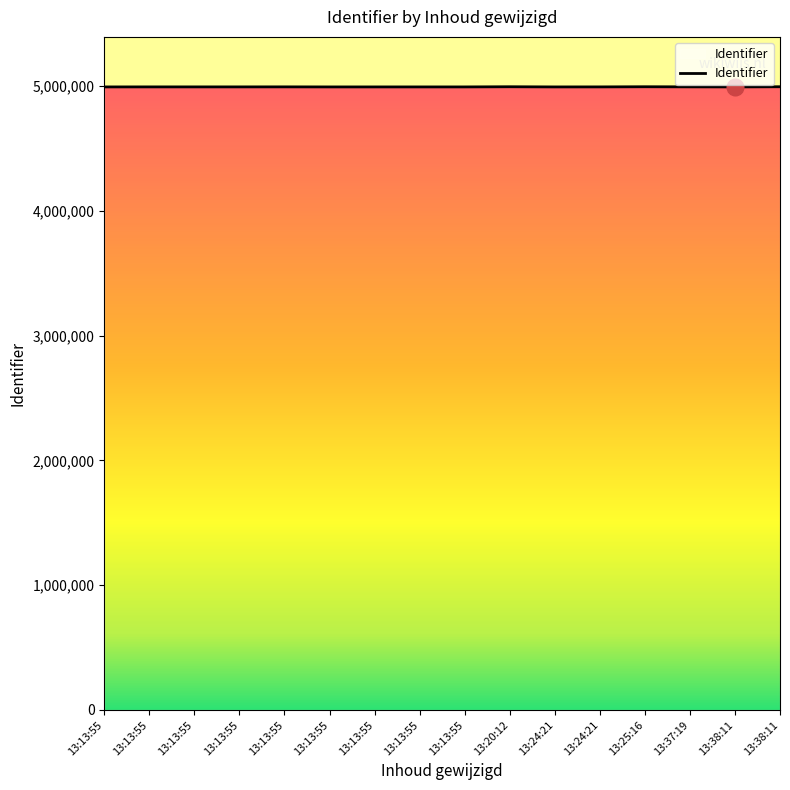

How many lines are shown in the chart?

1